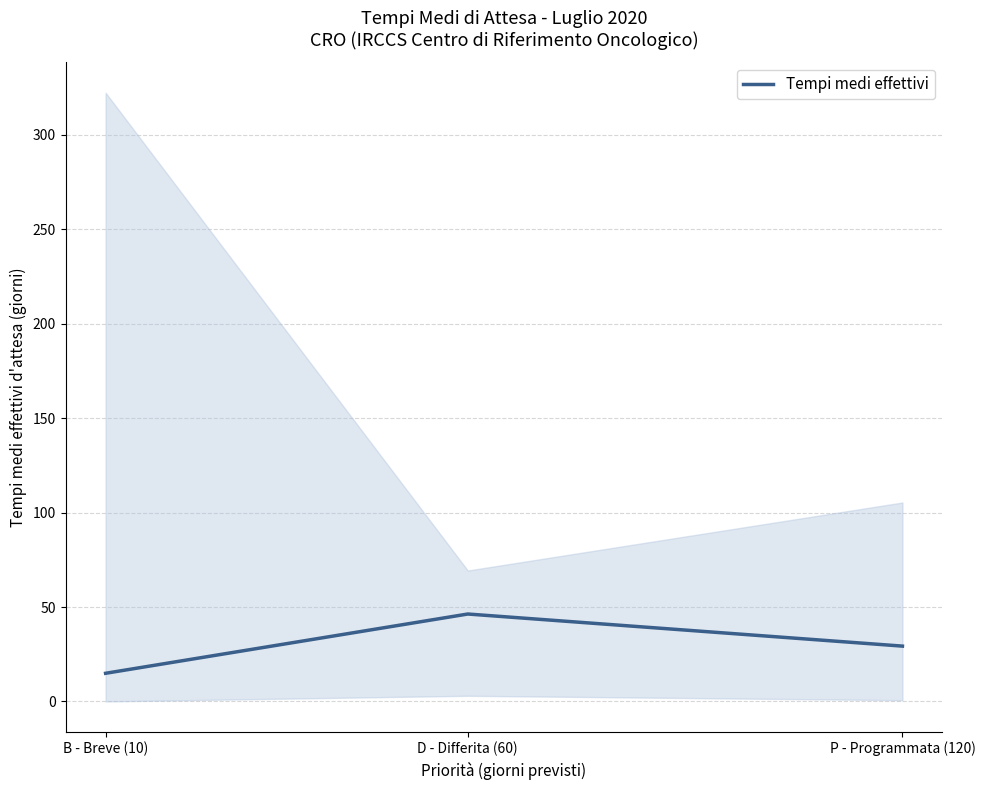

At which label does the data first exceed 29?

D - Differita (60)